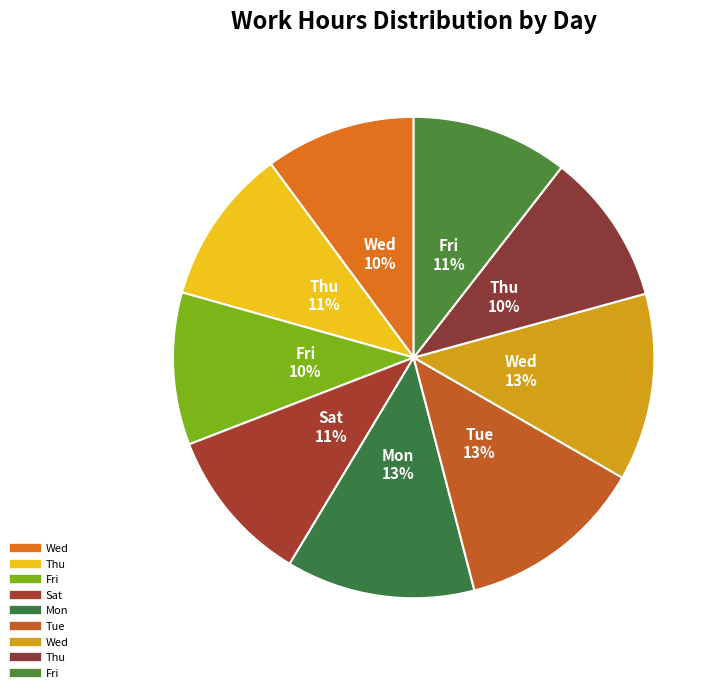

Count the number of slices in the pie.

9